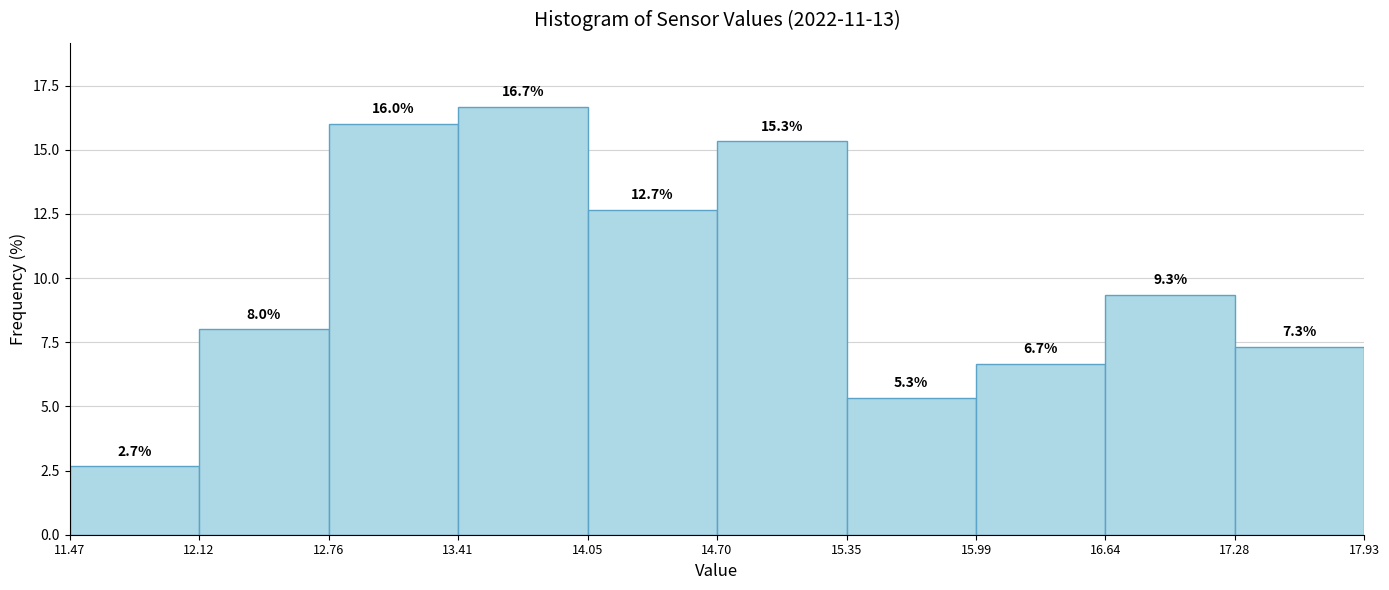

Reading left to right, transcribe this chart: for each bar, give the range it covers on the x-axis and its height.

11.47 to 12.12: 2.7
12.12 to 12.76: 8.0
12.76 to 13.41: 16.0
13.41 to 14.05: 16.7
14.05 to 14.70: 12.7
14.70 to 15.35: 15.3
15.35 to 15.99: 5.3
15.99 to 16.64: 6.7
16.64 to 17.28: 9.3
17.28 to 17.93: 7.3